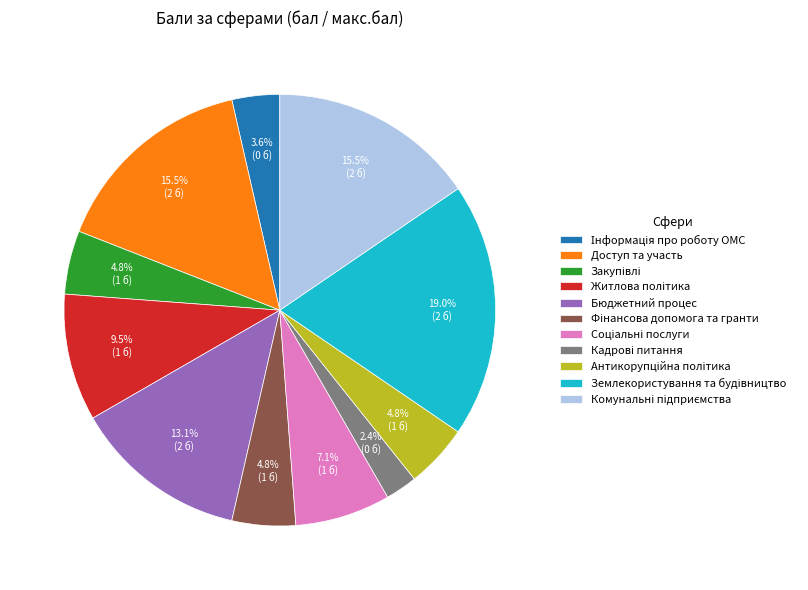

Is there a majority slice in this chart?

No